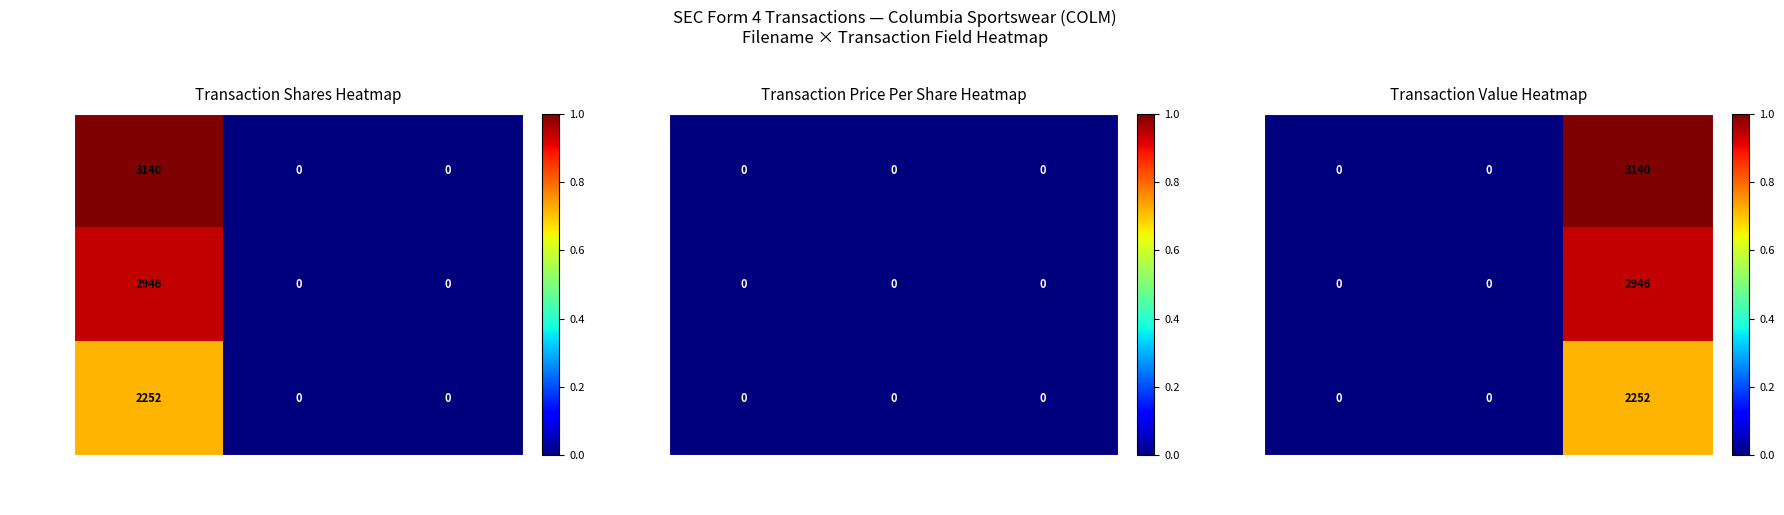

At which category is the sum across all series the highest?

transactionValue